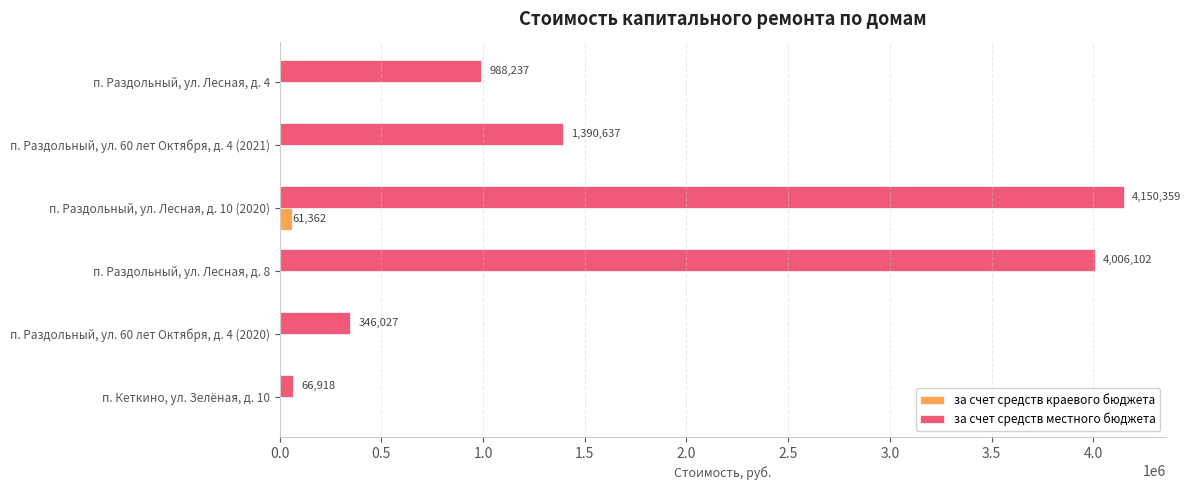

What are all the series names shown in the legend?

за счет средств краевого бюджета, за счет средств местного бюджета